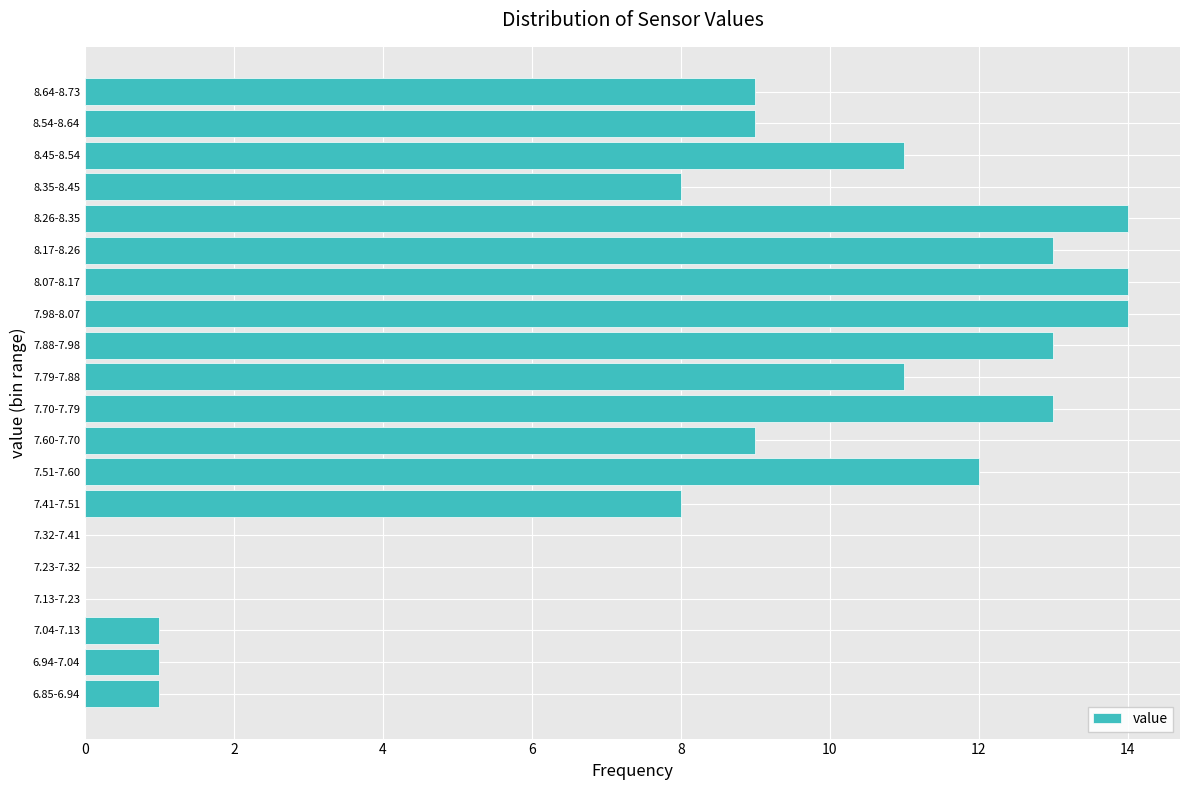

Reading bottom to top, transcribe all the data shown in this chart.

6.85-6.94=1	6.94-7.04=1	7.04-7.13=1	7.13-7.23=0	7.23-7.32=0	7.32-7.41=0	7.41-7.51=8	7.51-7.60=12	7.60-7.70=9	7.70-7.79=13	7.79-7.88=11	7.88-7.98=13	7.98-8.07=14	8.07-8.17=14	8.17-8.26=13	8.26-8.35=14	8.35-8.45=8	8.45-8.54=11	8.54-8.64=9	8.64-8.73=9